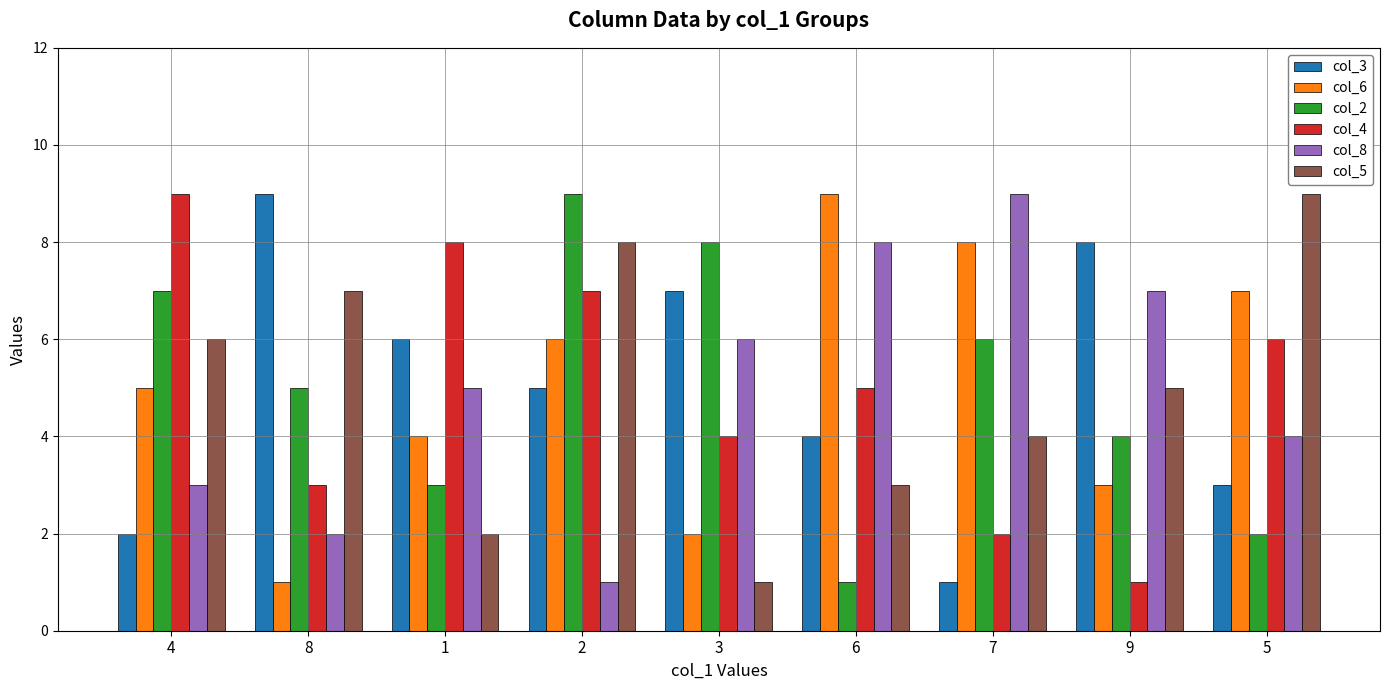

Count the number of data series in this chart.

6